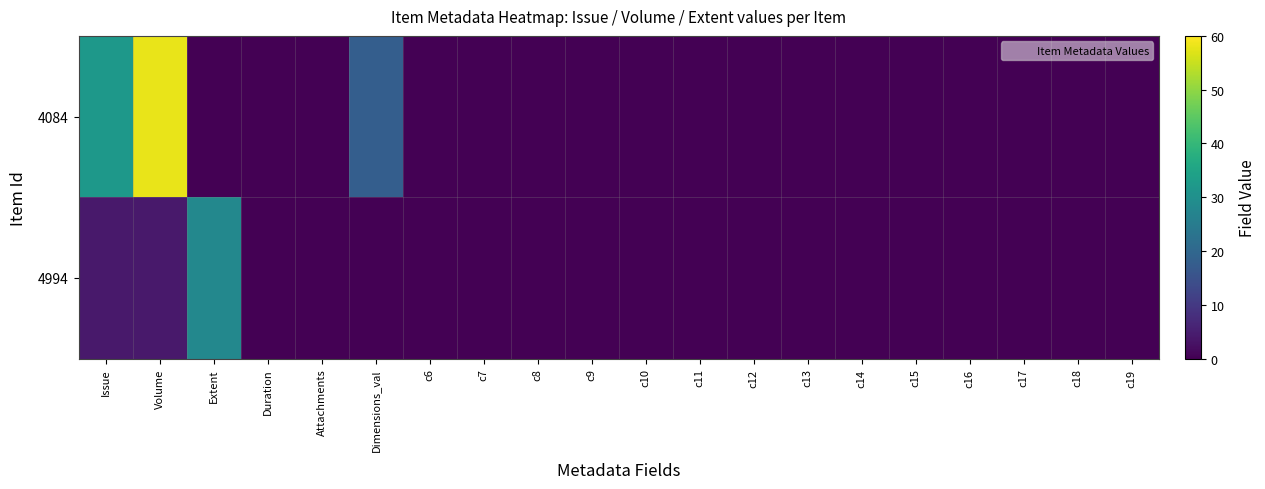

Which has a higher value, c11 or Dimensions_val?

Dimensions_val